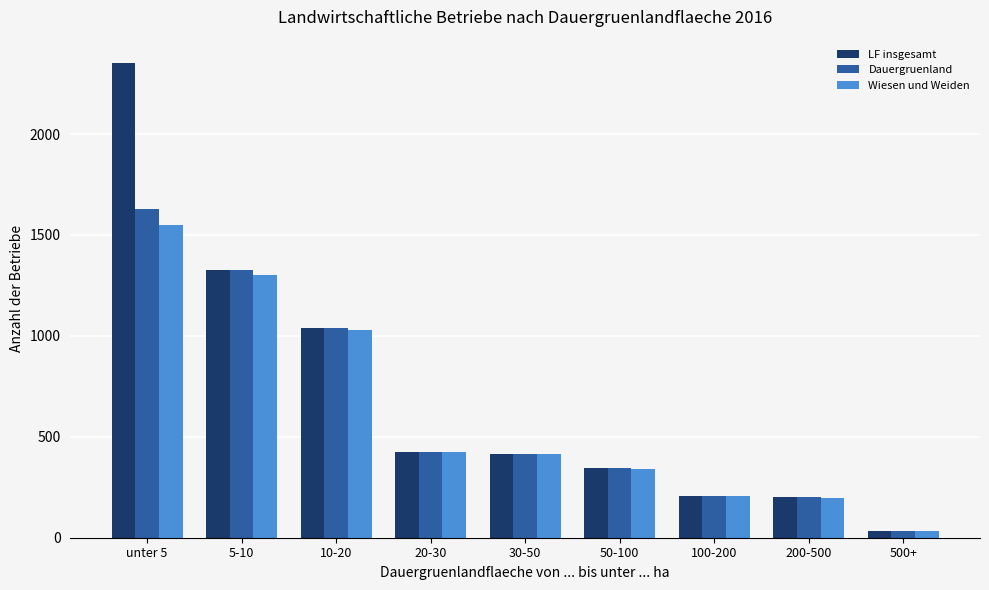

How many categories are shown in the chart?

9